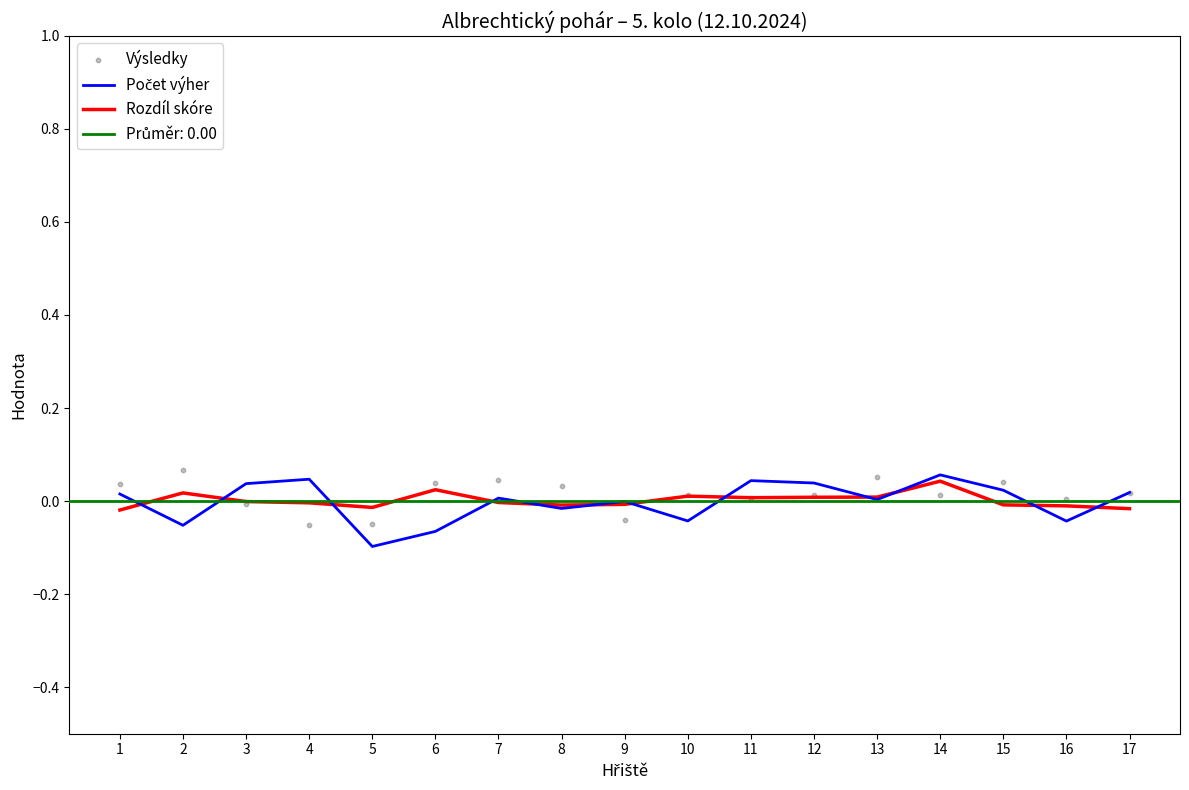

Which series contains the highest Y value?

Výsledky